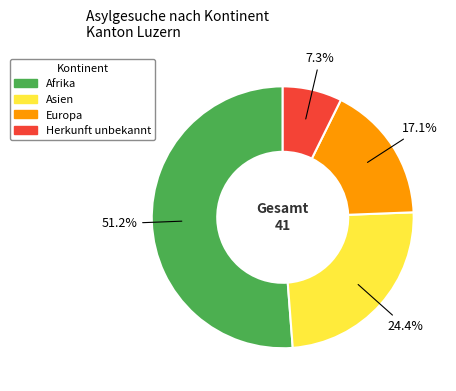

Between Asien and Afrika, which is larger?

Afrika